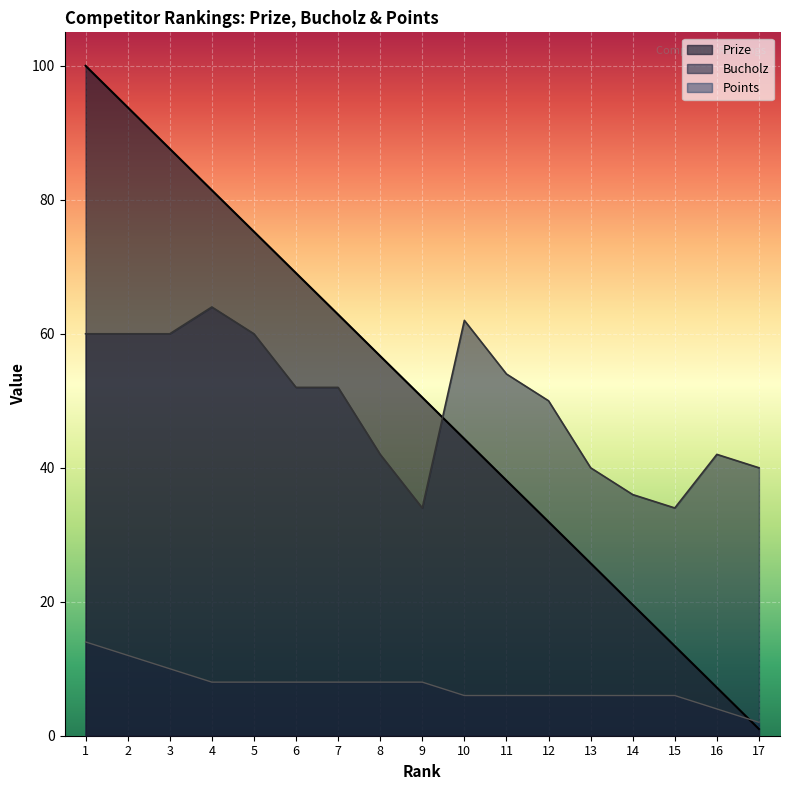

The value of Points at 8 is 12.5. True or false?

False